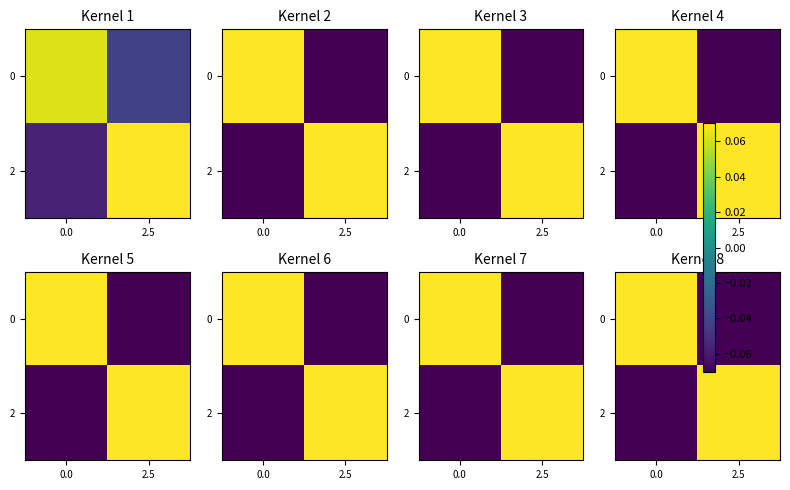

The value of 0 at 0.0 is 0.1. True or false?

True